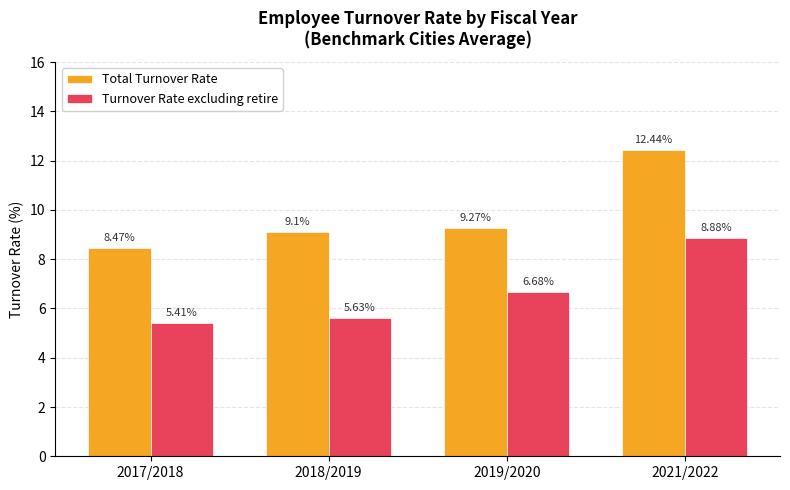

Which series has the widest spread of values?

Total Turnover Rate